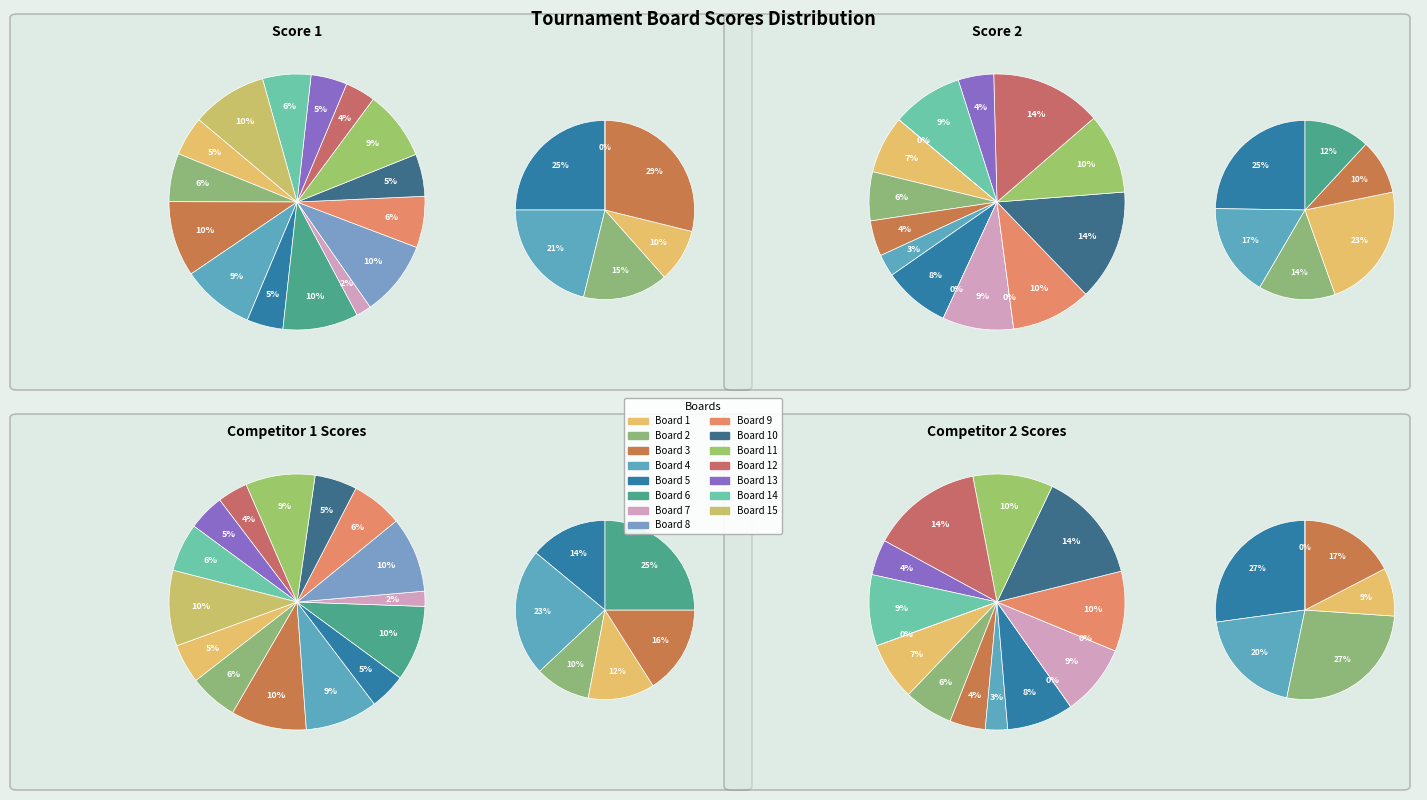

Is there any slice that represents more than half of the pie?

No